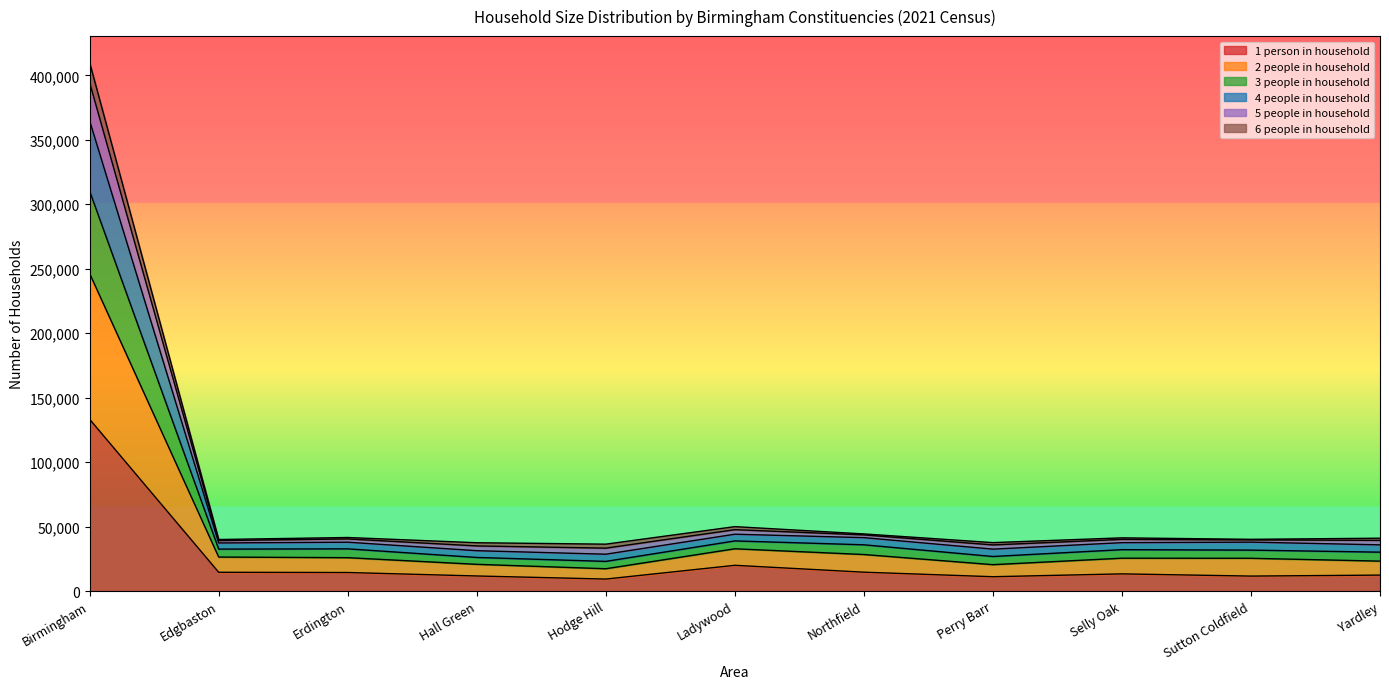

Between Hall Green and Edgbaston, which is larger?

Edgbaston